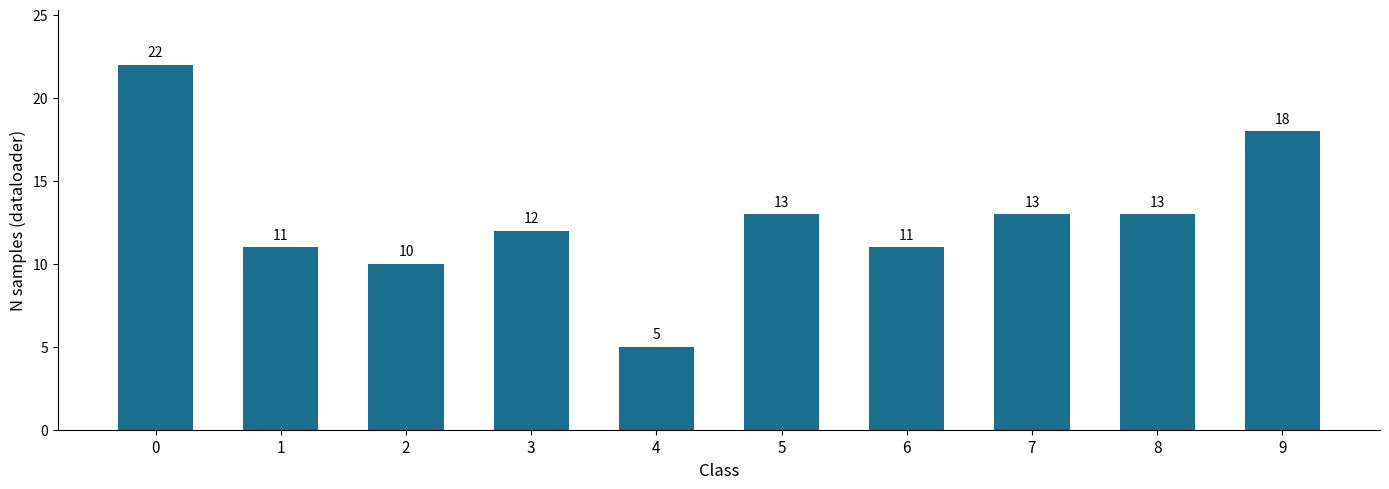

What is the change in value from 2 to 7?

+3